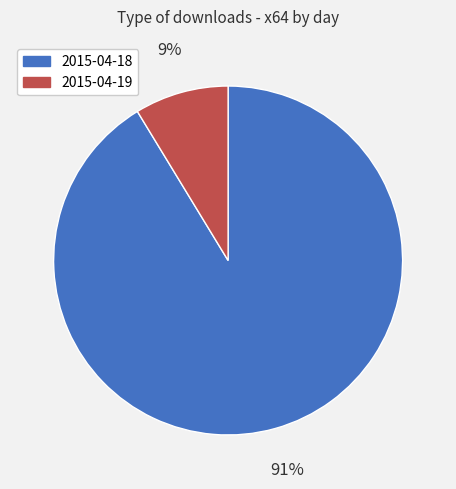

Rank the categories by value from highest to lowest.

2015-04-18, 2015-04-19